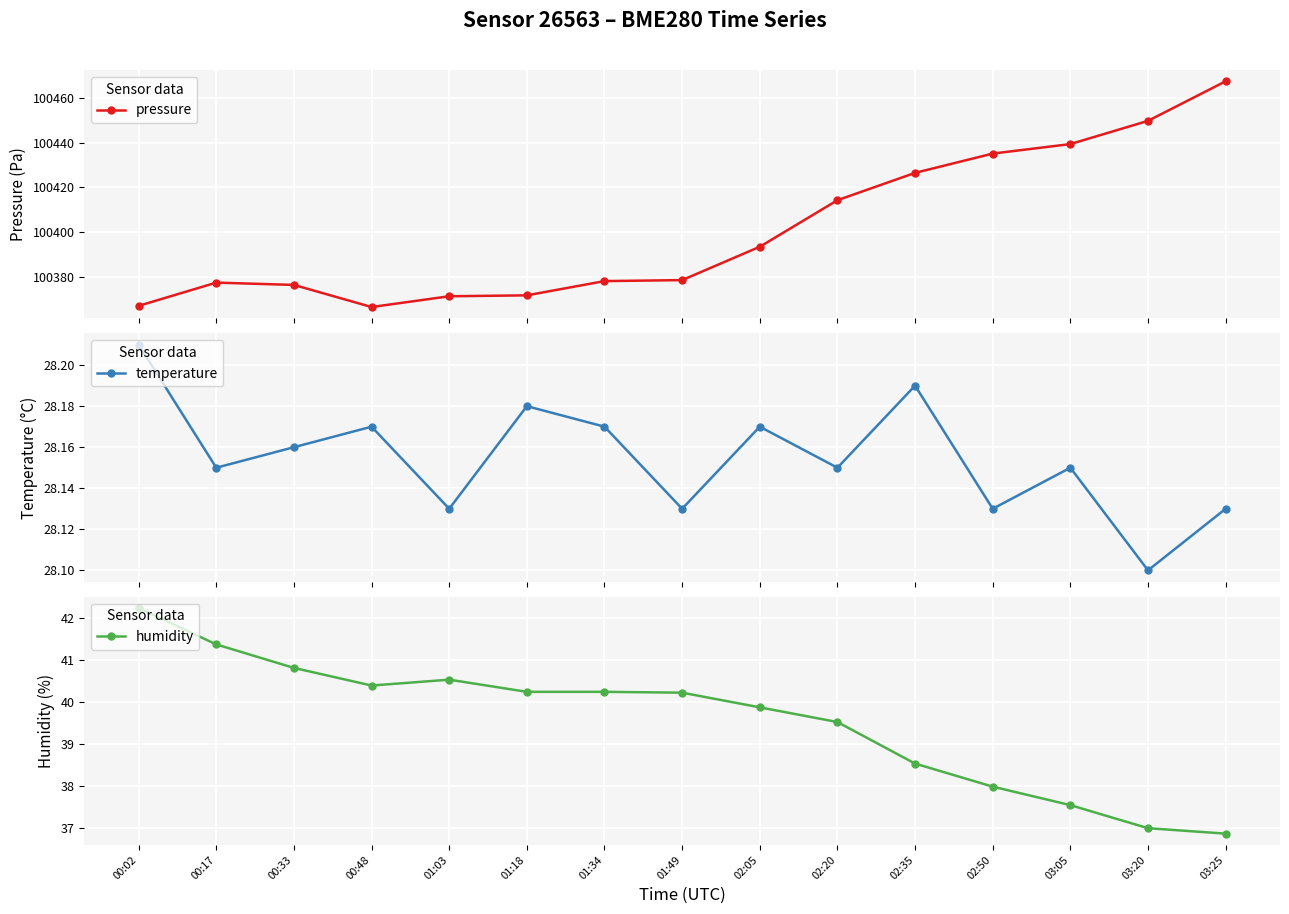

The humidity series shows 38.5 at 02:35. True or false?

True